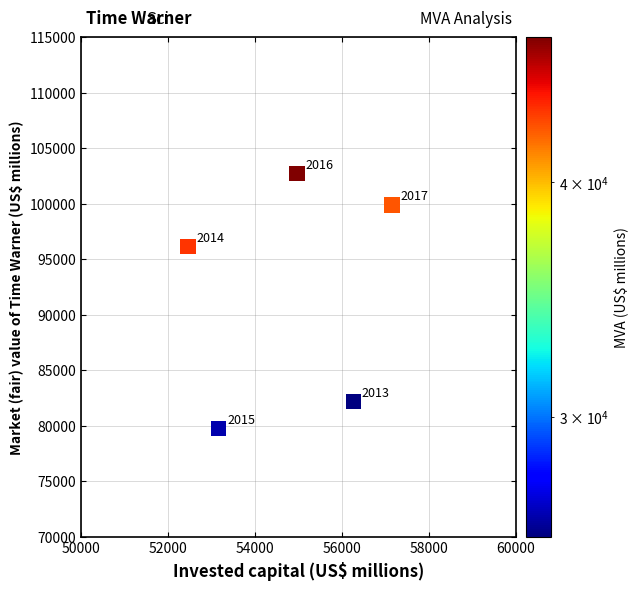

What Y value in the scatter plot is closest to 91220?

96140